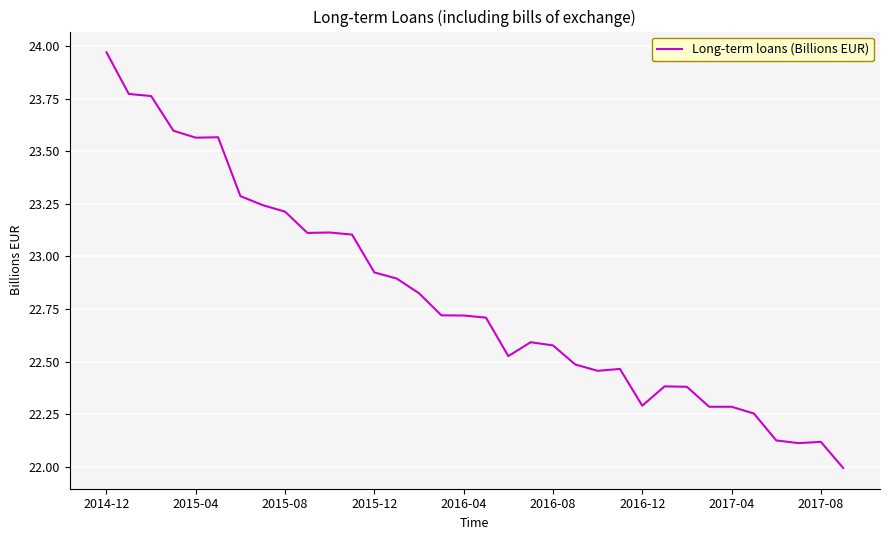

What is the difference between the maximum and minimum values?

2.0